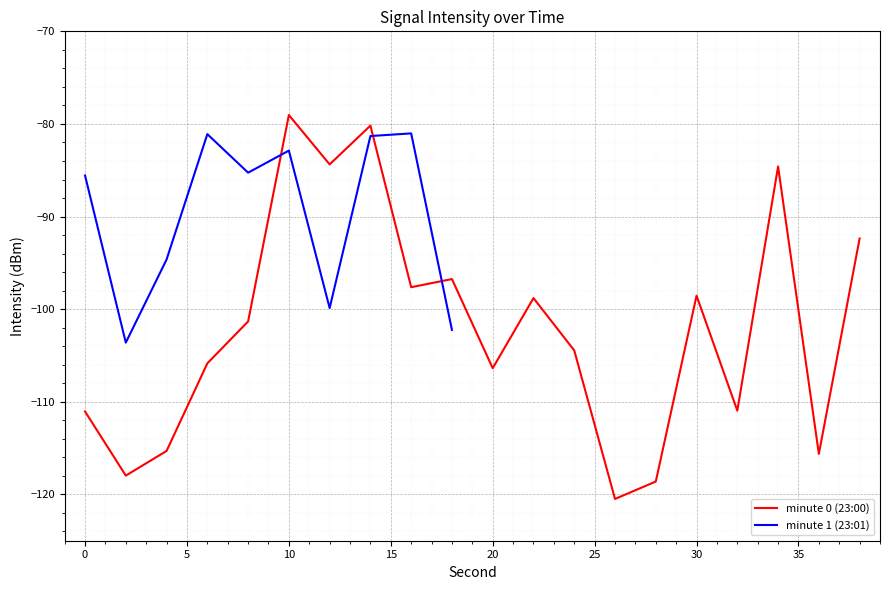

What is the sum of all values?

-2040.3